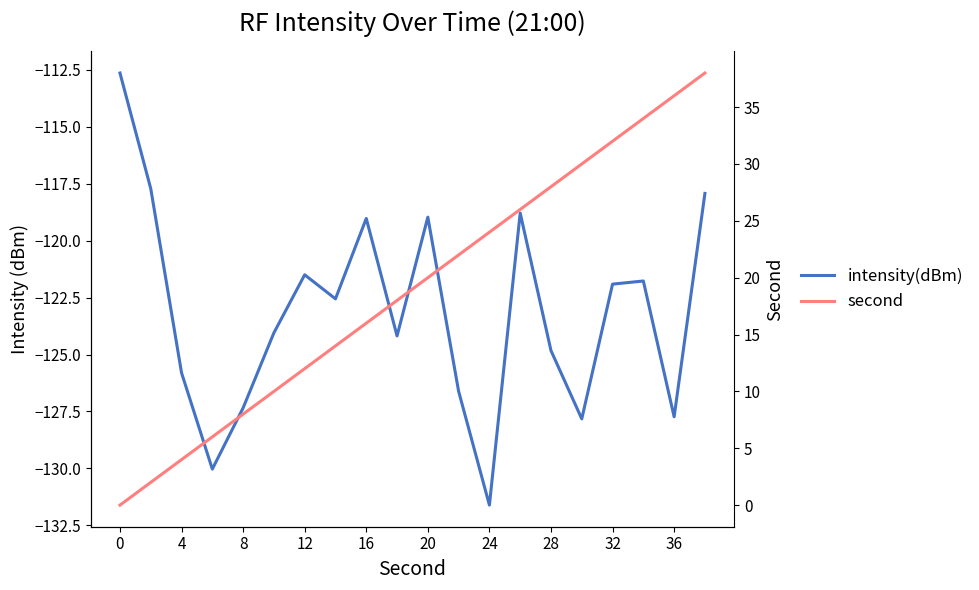

Rank the series at 36 from lowest to highest value.

intensity(dBm), second